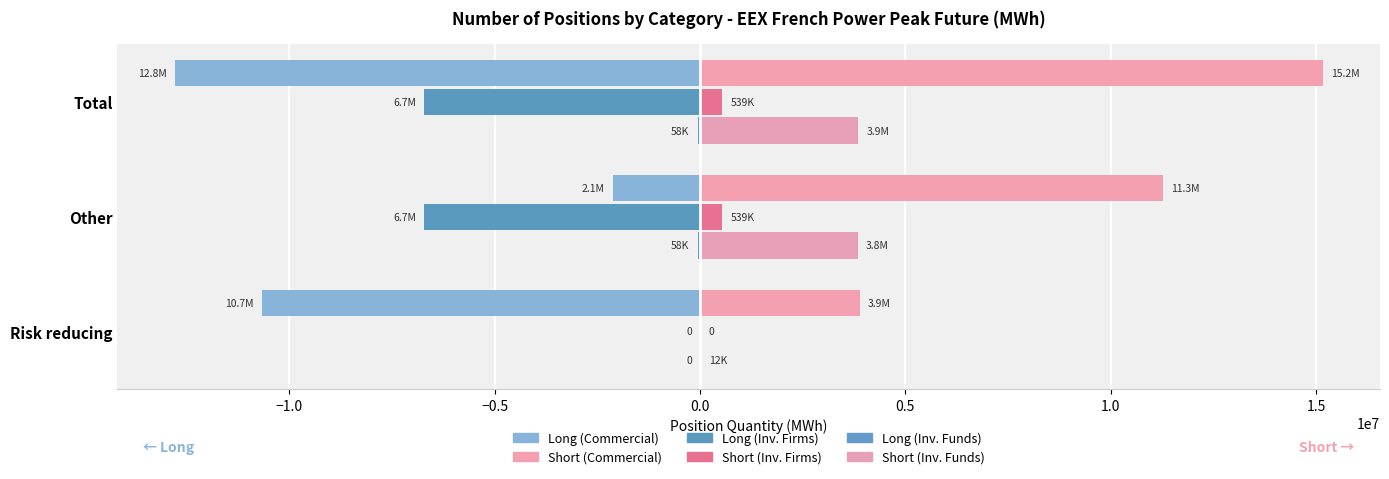

How many series are shown in this chart?

6